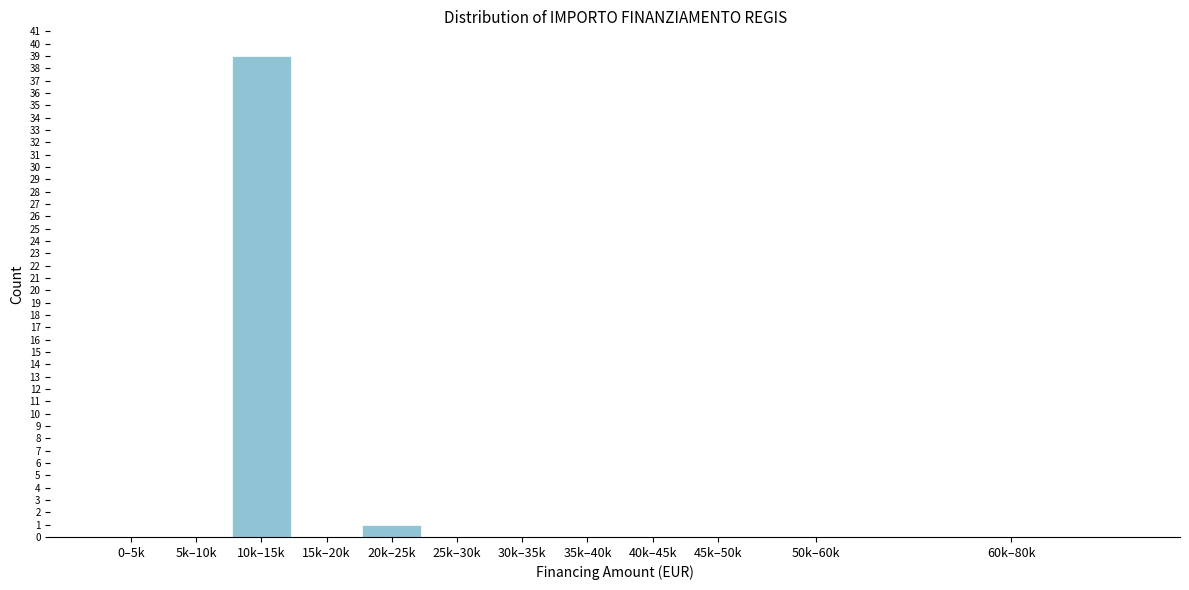

Reading left to right, extract all data points from this chart.

0–5k=0	5k–10k=0	10k–15k=39	15k–20k=0	20k–25k=1	25k–30k=0	30k–35k=0	35k–40k=0	40k–45k=0	45k–50k=0	50k–60k=0	60k–80k=0